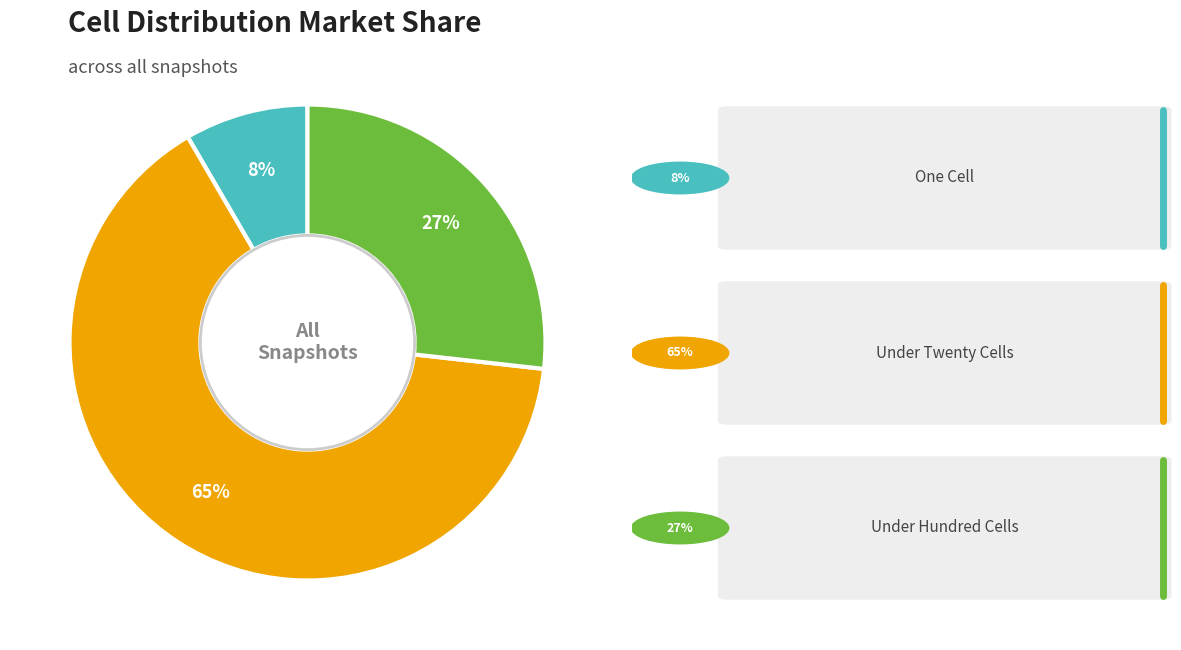

Is there a majority slice in this chart?

Yes